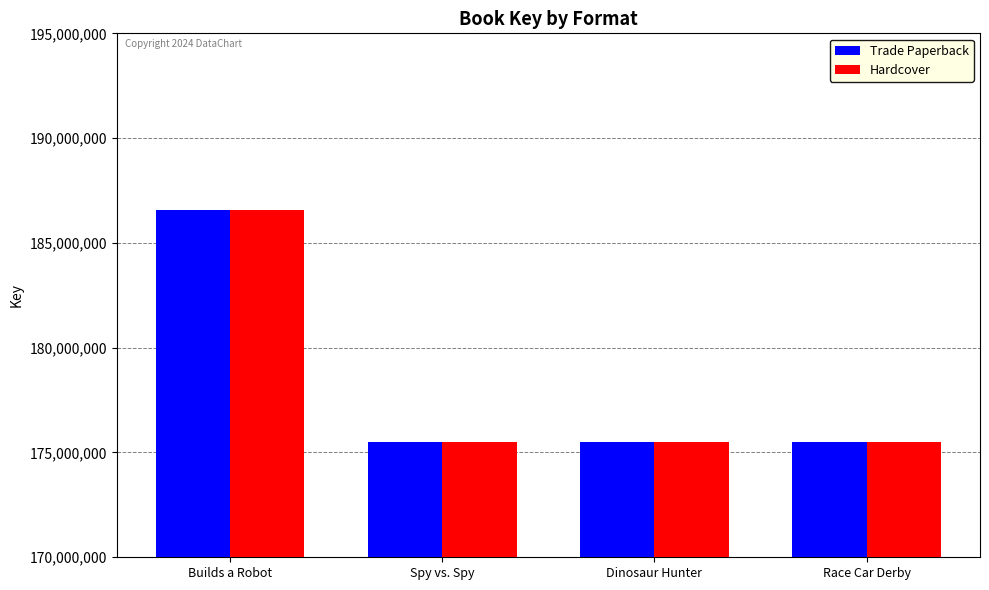

Where does the Hardcover series first go above 175517957?

Builds a Robot